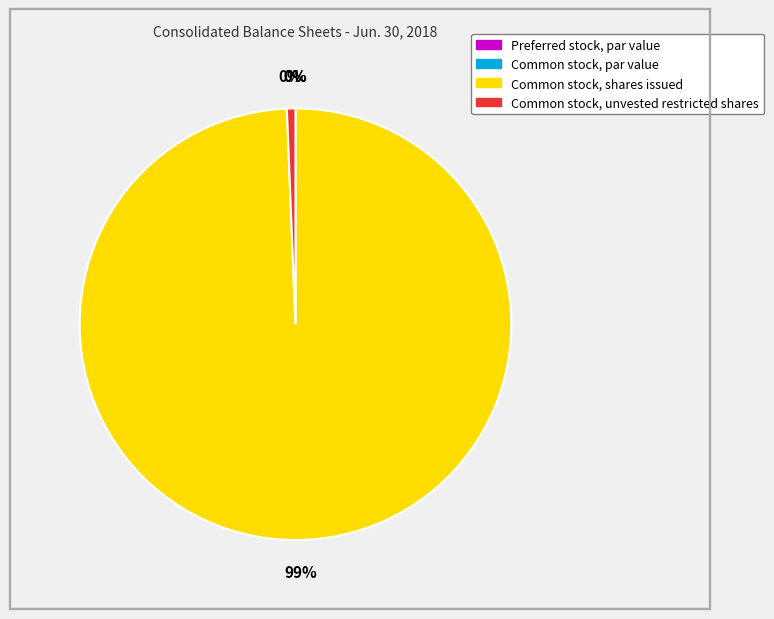

Is there any slice that represents more than half of the pie?

Yes